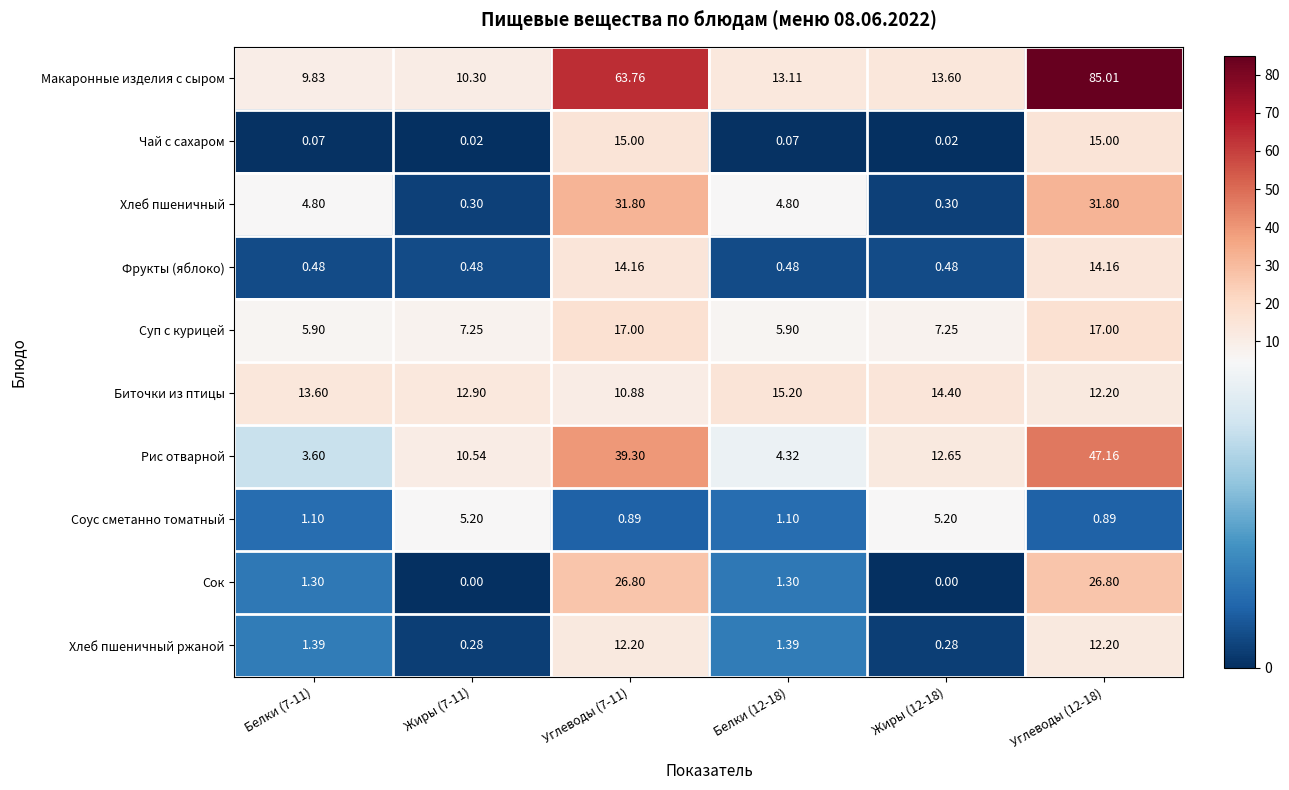

Rank the series at Белки (12-18) from highest to lowest value.

Биточки из птицы, Макаронные изделия с сыром, Суп с курицей, Хлеб пшеничный, Рис отварной, Хлеб пшеничный ржаной, Сок, Соус сметанно томатный, Фрукты (яблоко), Чай с сахаром